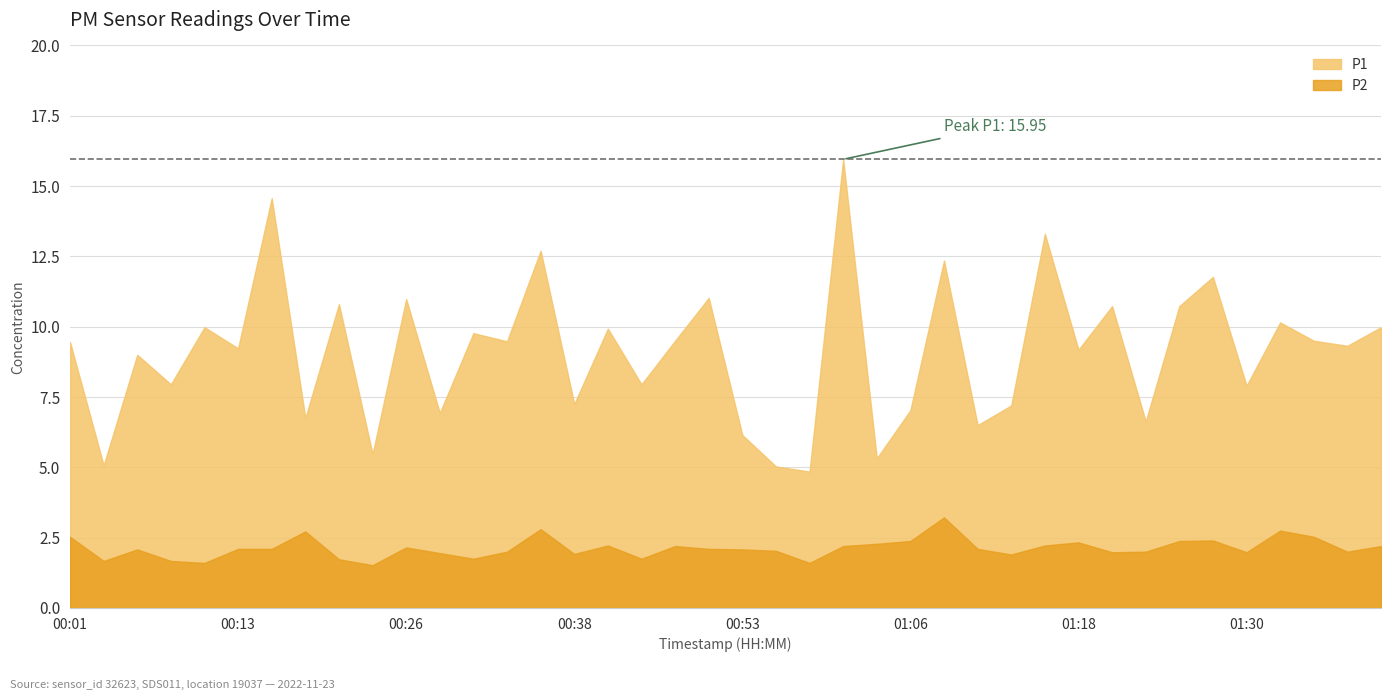

True or false: P1 and P2 intersect in this chart.

False